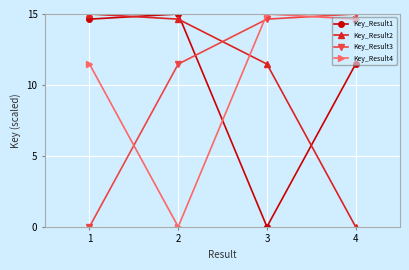

Reading left to right, what are all the values shown in this chart?

Key_Result1: 1=14.6	2=15.0	3=0.0	4=11.5
Key_Result2: 1=15.0	2=14.6	3=11.5	4=0.0
Key_Result3: 1=0.0	2=11.5	3=14.6	4=15.0
Key_Result4: 1=11.5	2=0.0	3=15.0	4=14.6